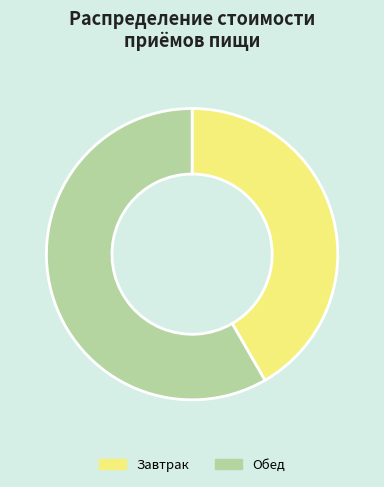

Which slice is the largest?

Обед